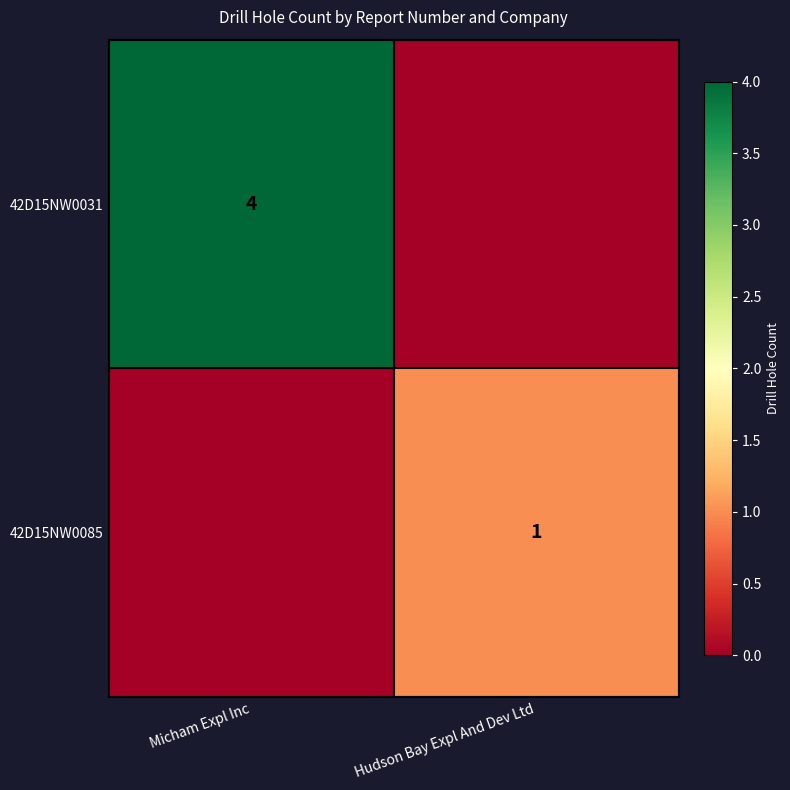

Is it true that 42D15NW0031 equals 4 at Micham Expl Inc?

True